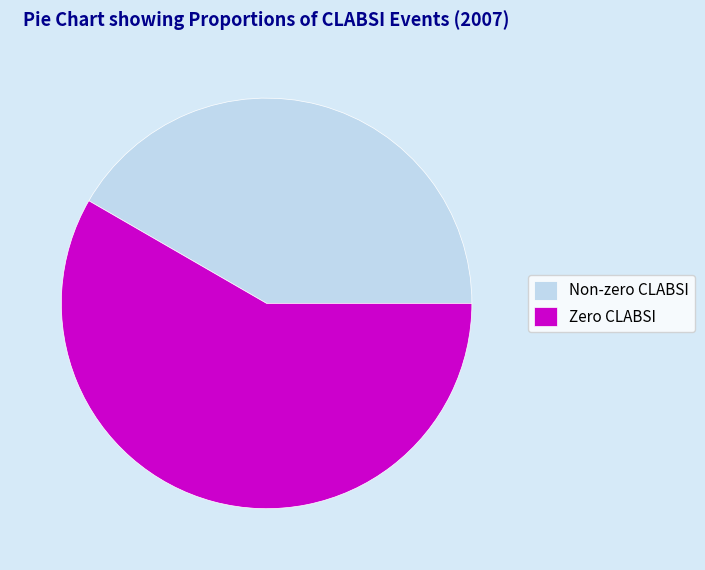

Do Zero CLABSI and Non-zero CLABSI together represent more than half of the pie?

Yes